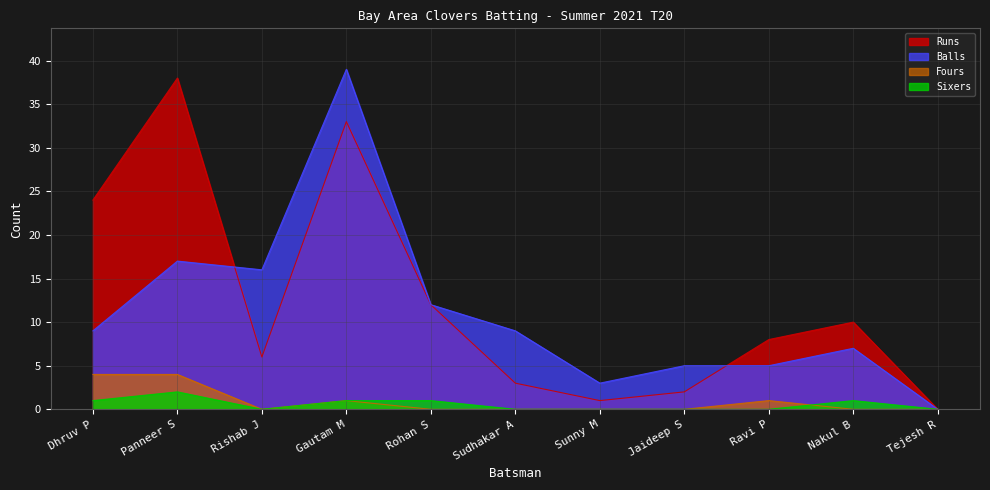

What are all the series names shown in the legend?

Runs, Balls, Fours, Sixers